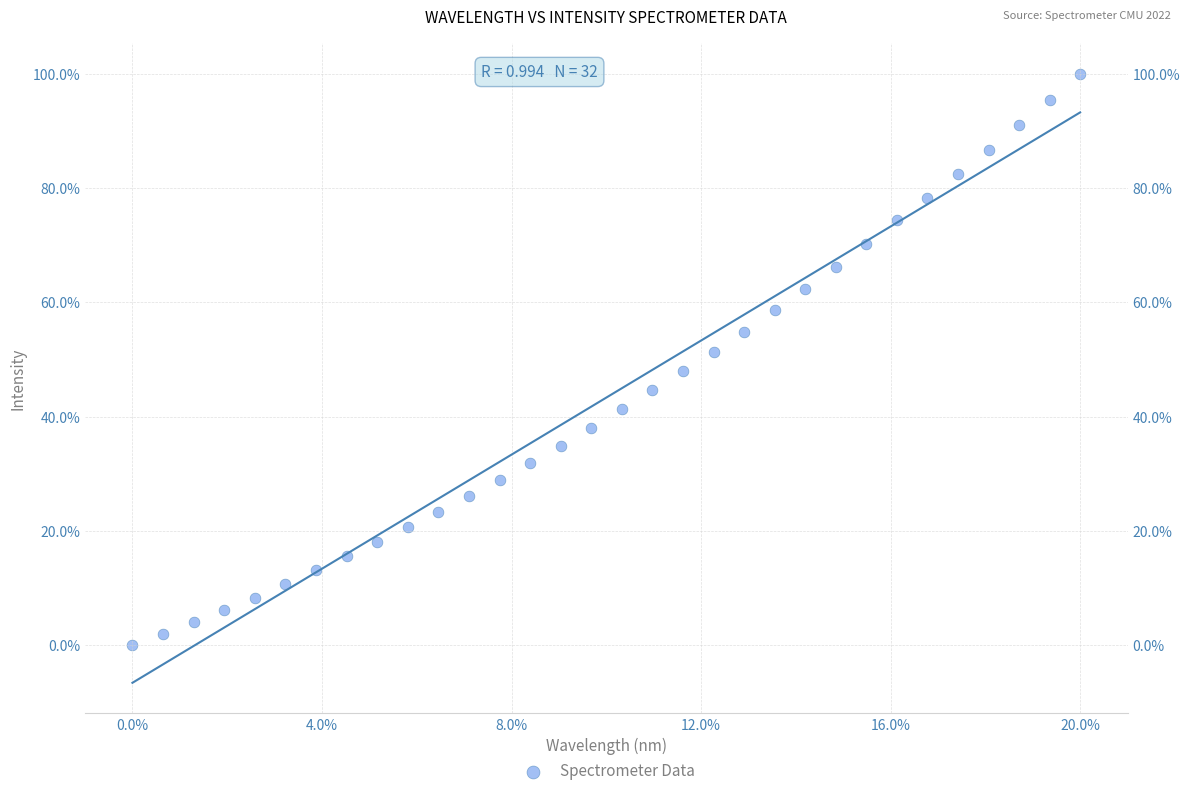

What is the range of Y values (max minus min)?

100.0